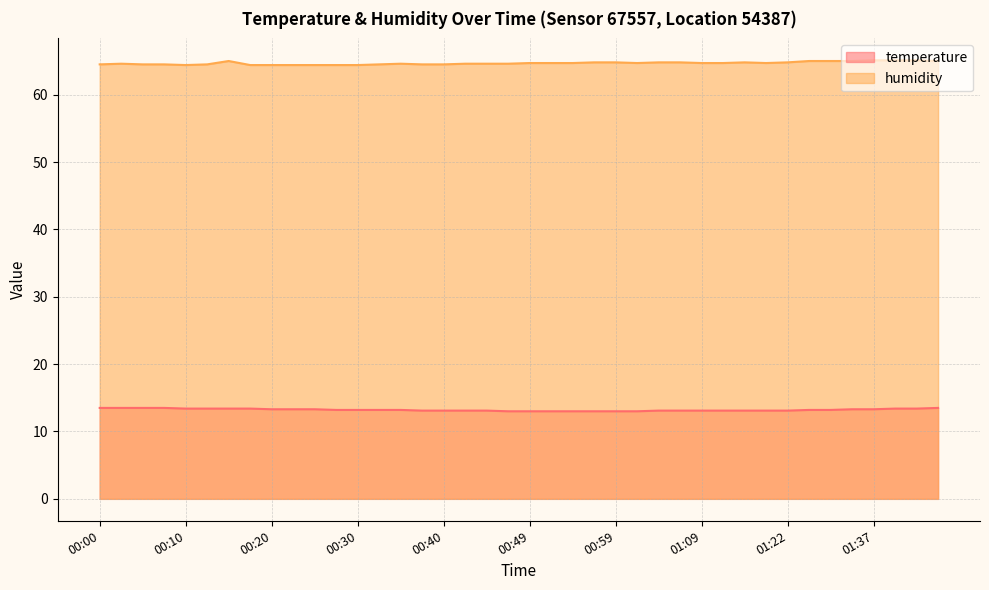

How many lines are shown in the chart?

2